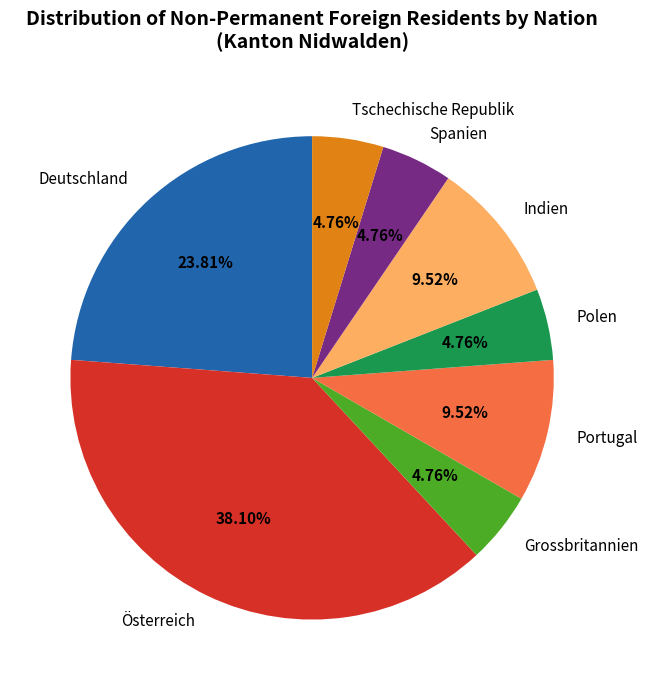

What is the total percentage of Indien and Tschechische Republik?

14.3%